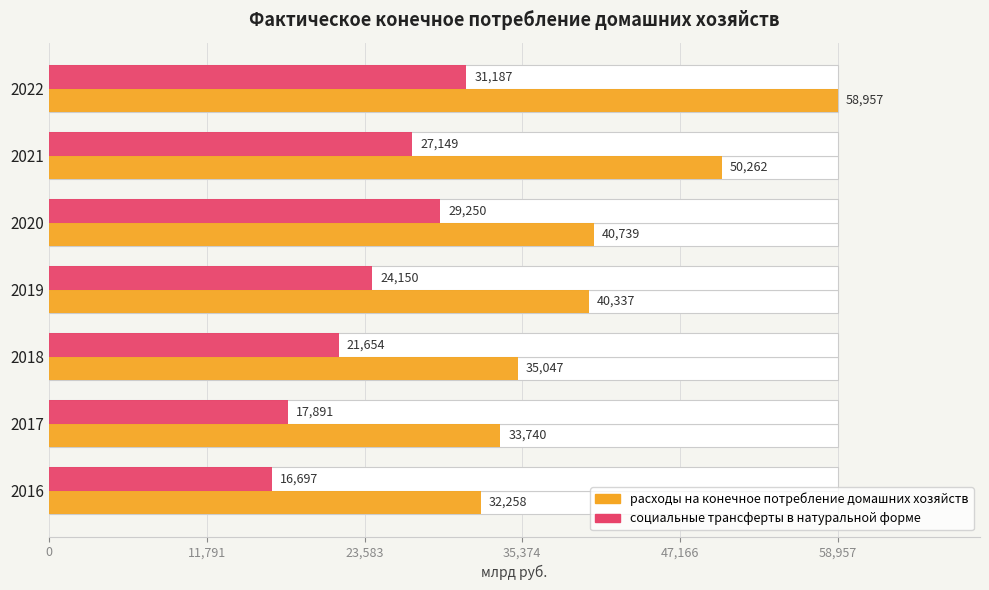

What are all the series names shown in the legend?

расходы на конечное потребление домашних хозяйств, социальные трансферты в натуральной форме